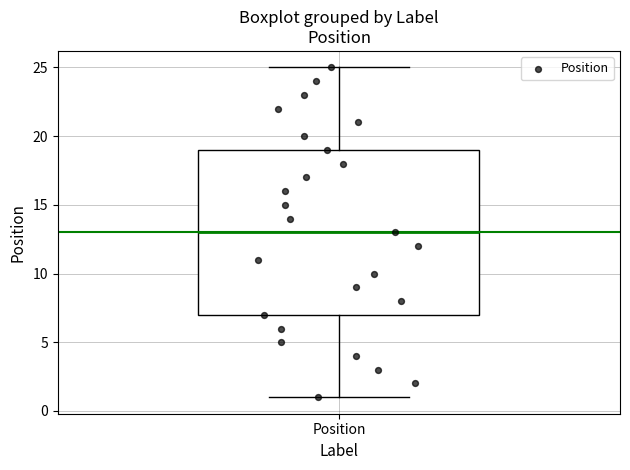

Transcribe this box plot: give where the median line is, the range the box spans, and where the two whiskers end, as read against the y-axis. The values are not printed on the chart, so give them approximately, as read against the axis.

median 13, box 7 to 19, whiskers 1 to 25